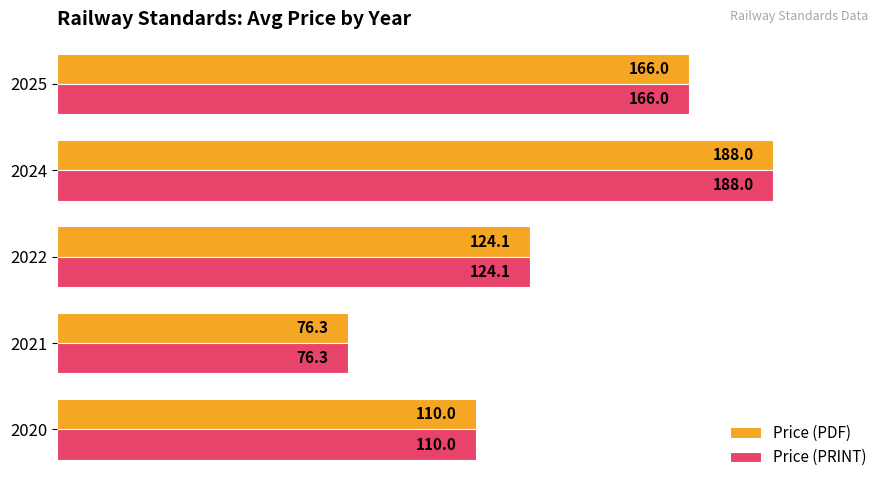

What is the difference between the second highest and second lowest values in the Price (PDF) series?

56.0